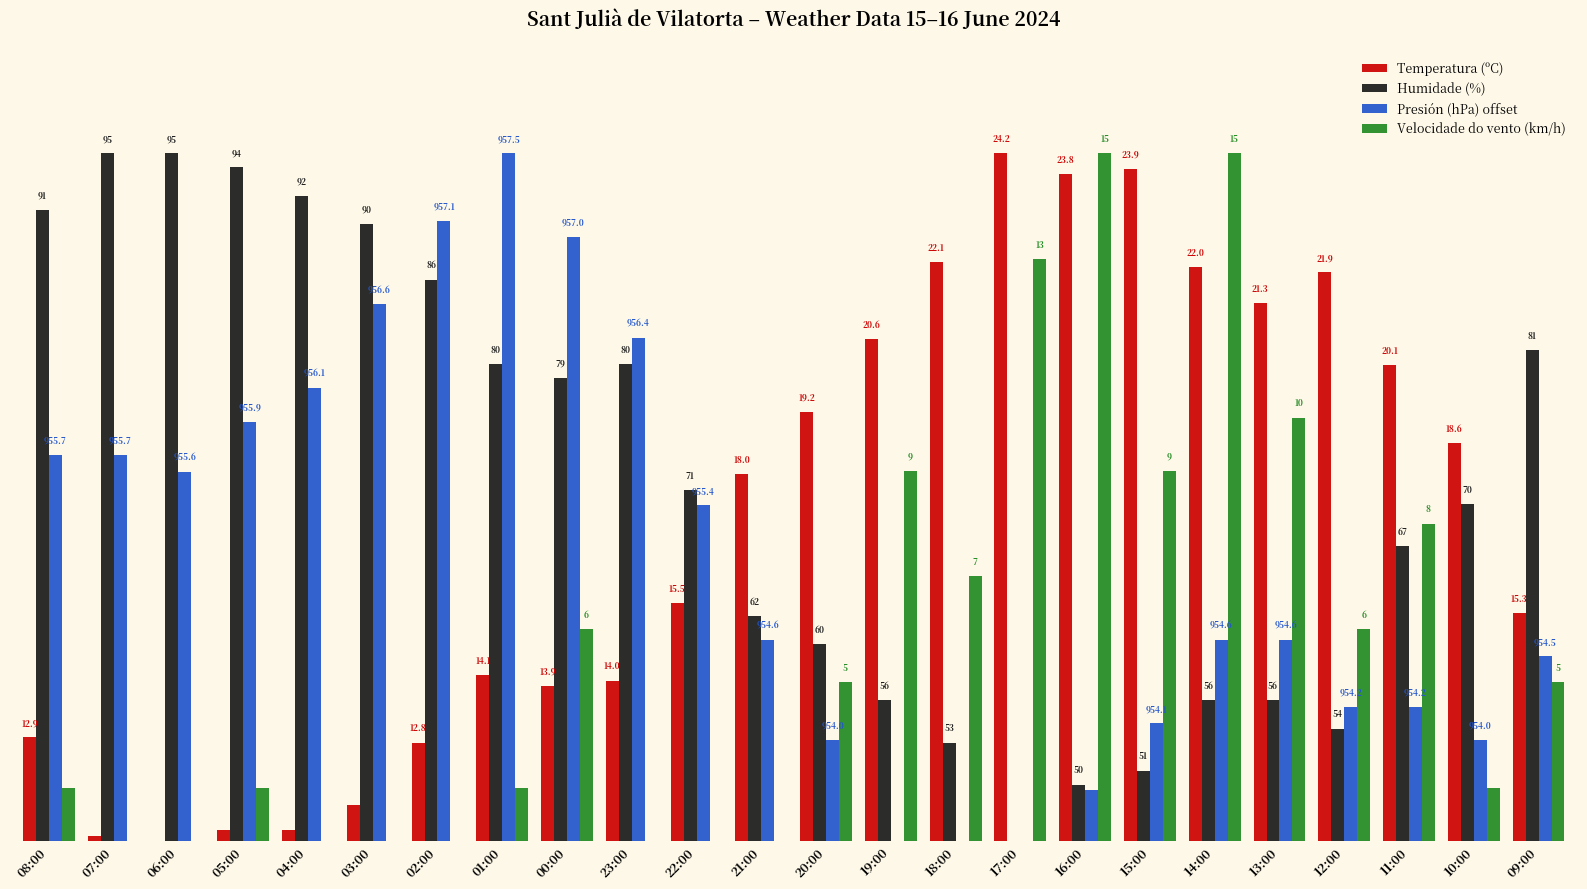

Are the bars horizontal?

No